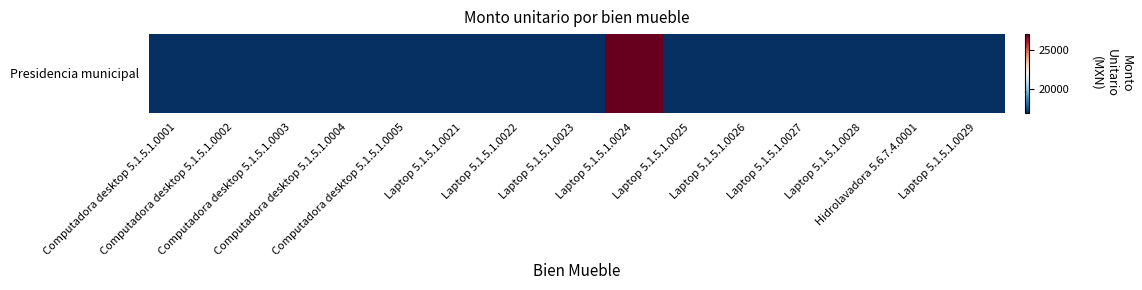

Rank the categories by value from lowest to highest.

Computadora desktop 5.1.5.1.0001, Computadora desktop 5.1.5.1.0002, Computadora desktop 5.1.5.1.0003, Computadora desktop 5.1.5.1.0004, Computadora desktop 5.1.5.1.0005, Laptop 5.1.5.1.0021, Laptop 5.1.5.1.0022, Laptop 5.1.5.1.0023, Laptop 5.1.5.1.0025, Laptop 5.1.5.1.0026, Laptop 5.1.5.1.0027, Laptop 5.1.5.1.0028, Hidrolavadora 5.6.7.4.0001, Laptop 5.1.5.1.0029, Laptop 5.1.5.1.0024